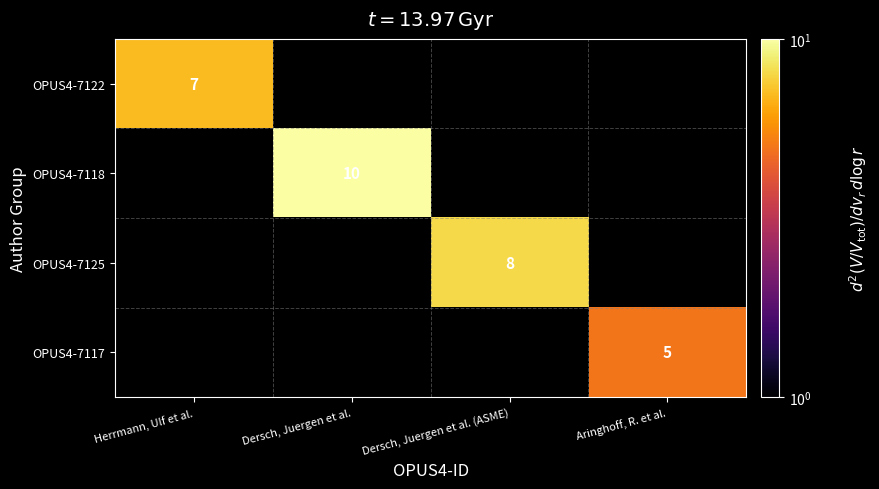

The OPUS4-7117 series shows 1.5 at Aringhoff, R. et al.. True or false?

False